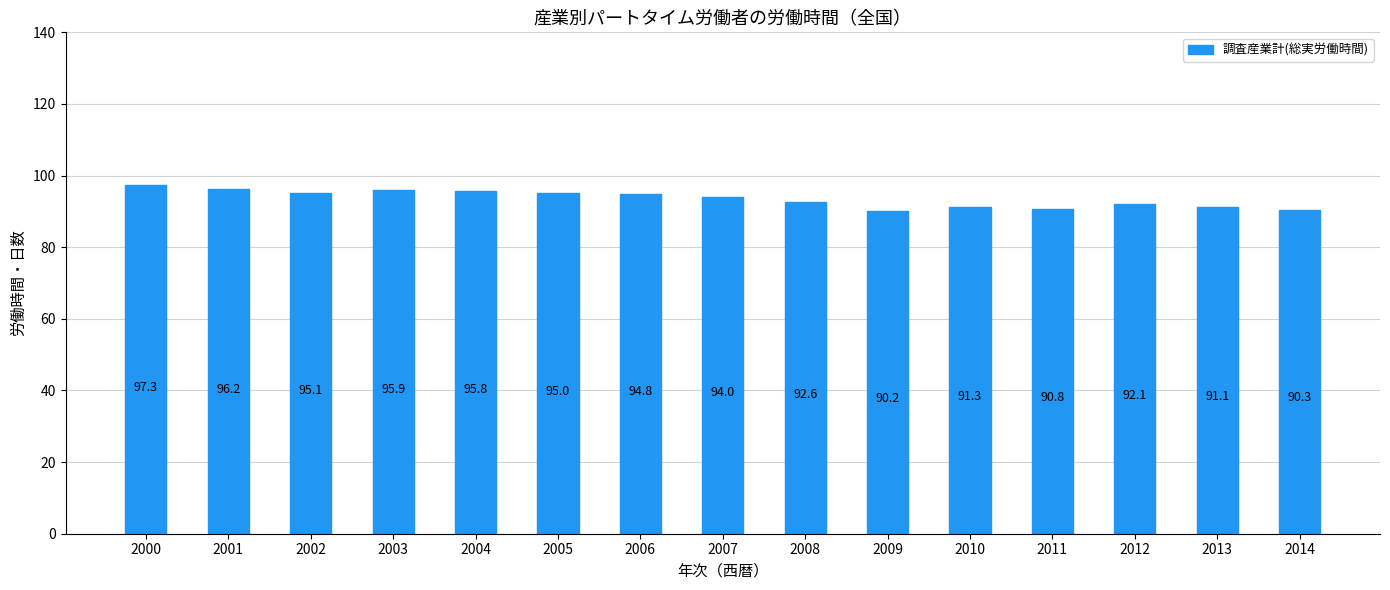

Is it true that the value at 2005 is 132.9?

False